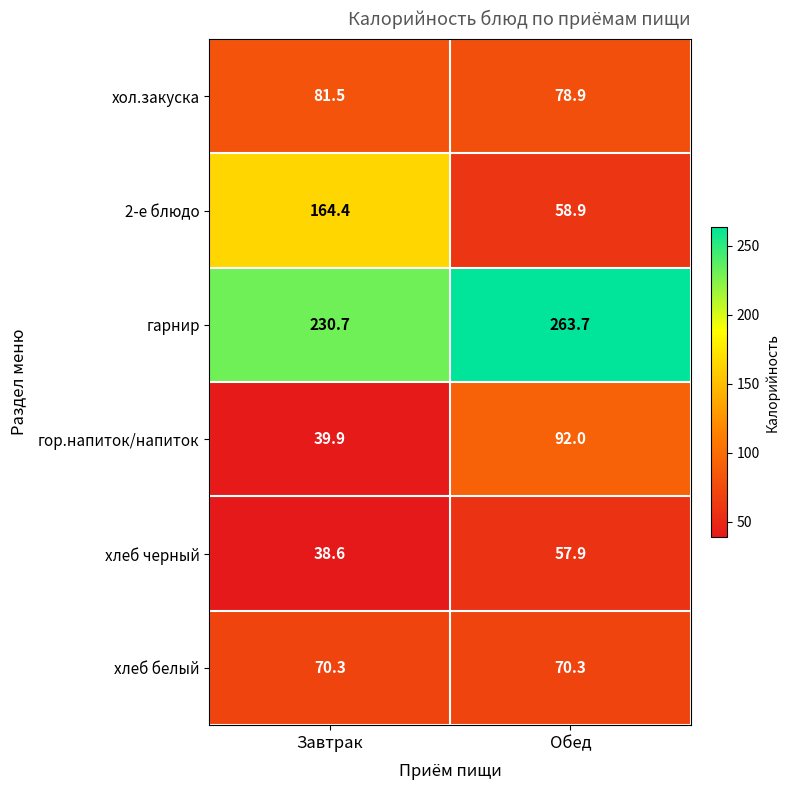

Which series changed the most between Завтрак and Обед?

2-е блюдо